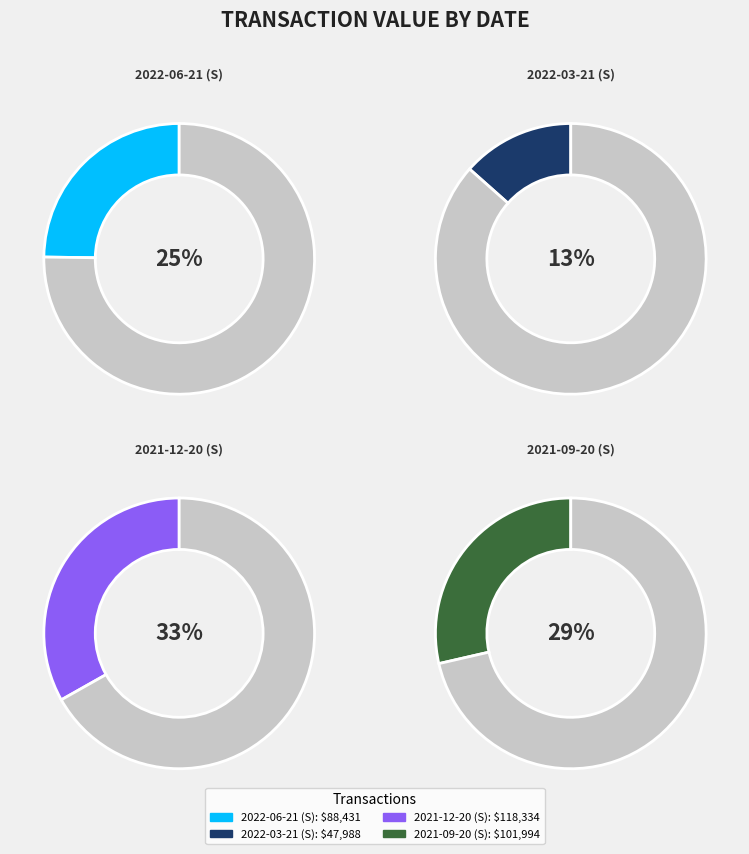

What percentage is the 2022-06-21 (S) slice, to the nearest percent?

25%